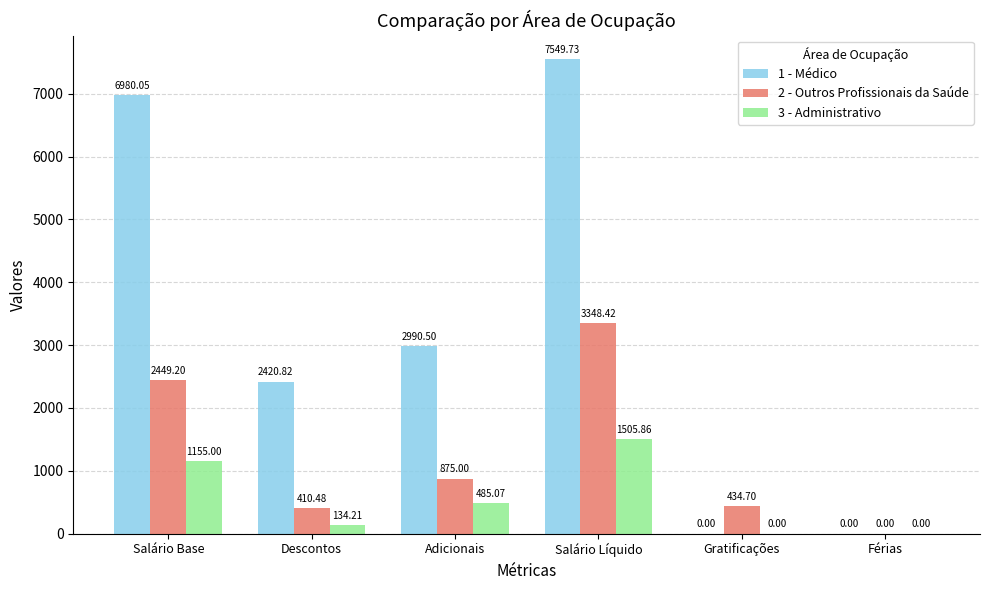

Which series has the widest spread of values?

1 - Médico